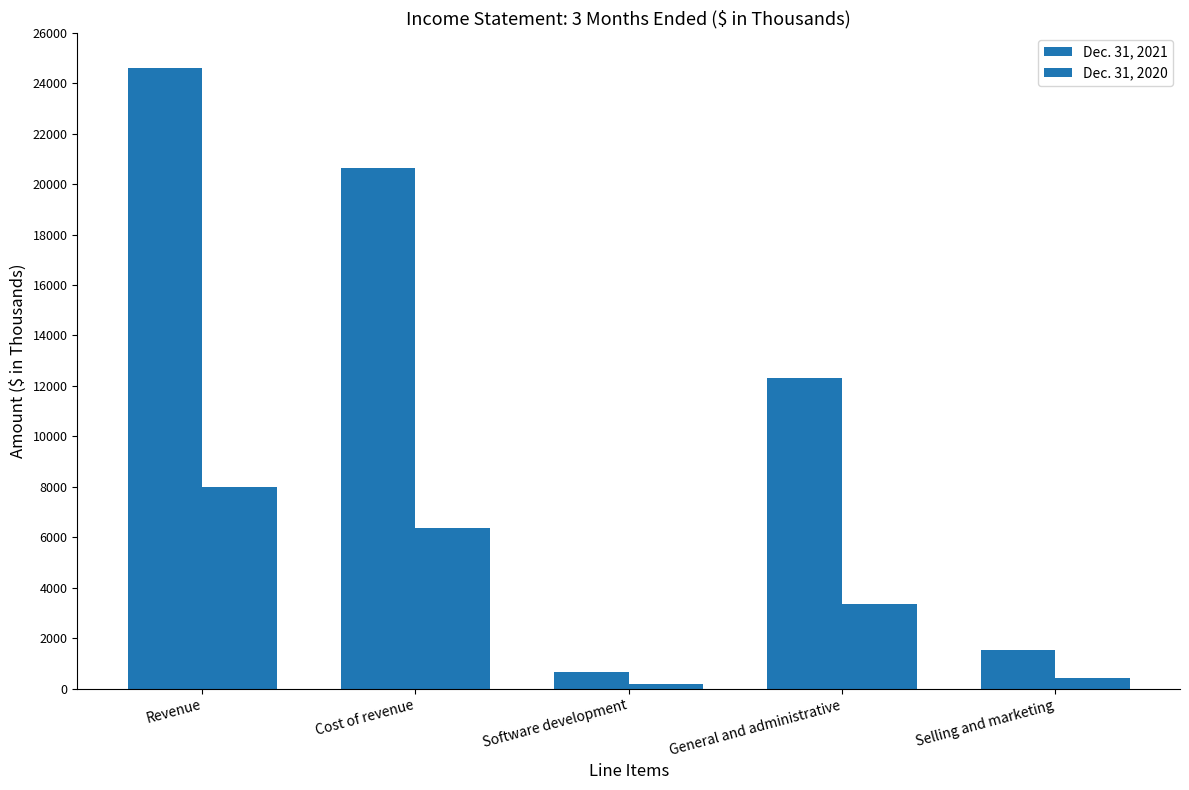

What is the sum of the Dec. 31, 2021 values at Selling and marketing and Software development?

2186